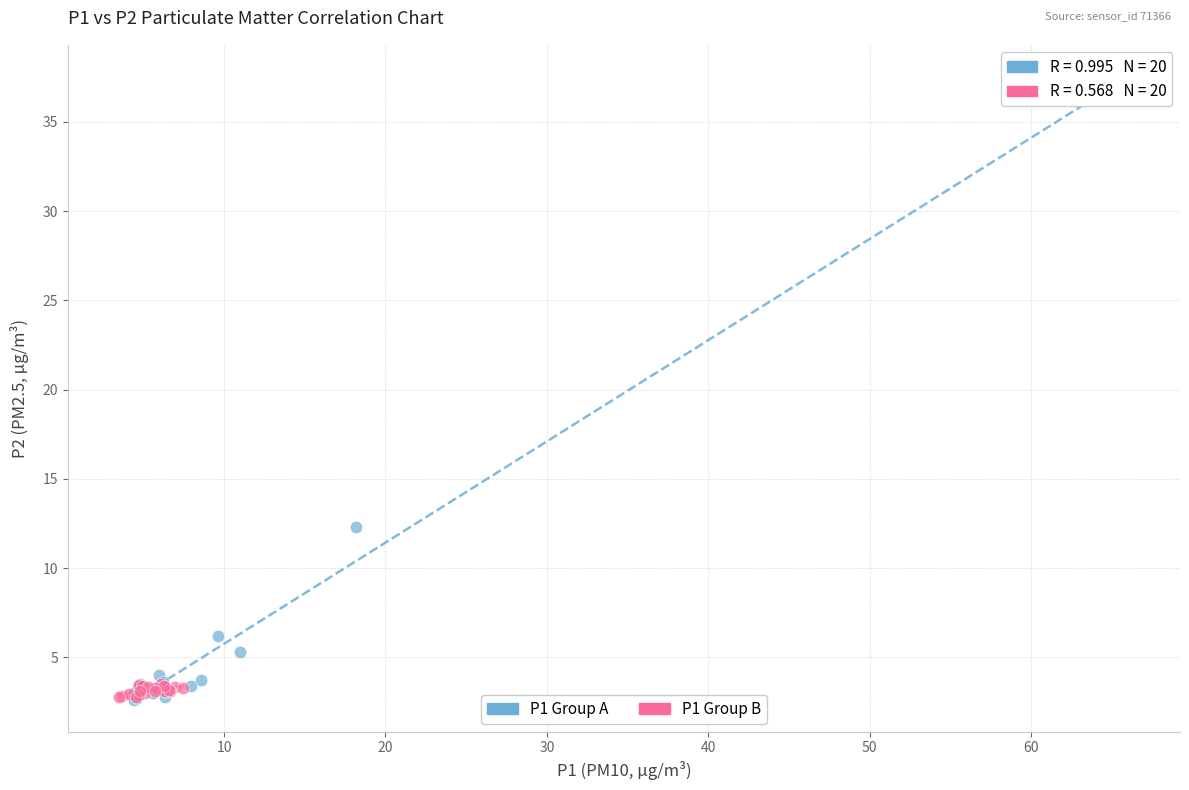

Which series reaches the maximum Y coordinate?

P1 Group A